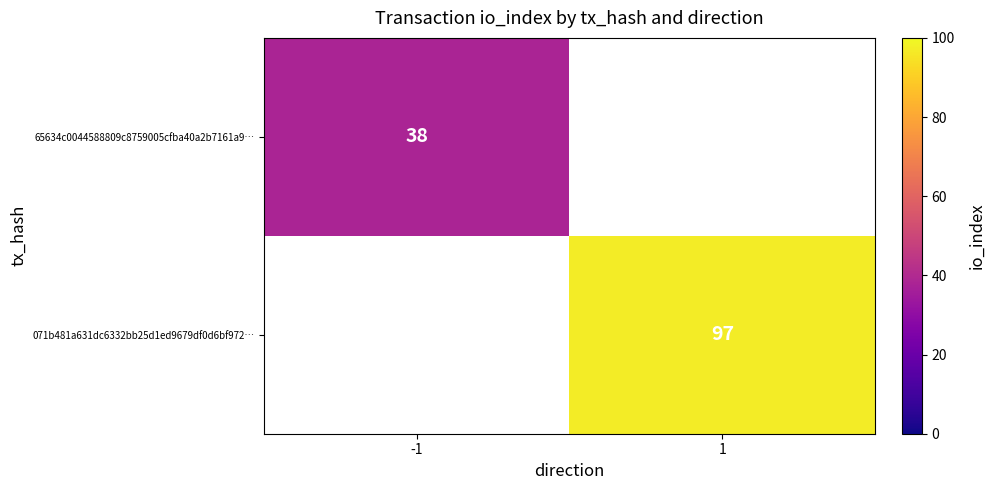

Is it true that 65634c0044588809c8759005cfba40a2b7161a9… equals 61 at -1?

False